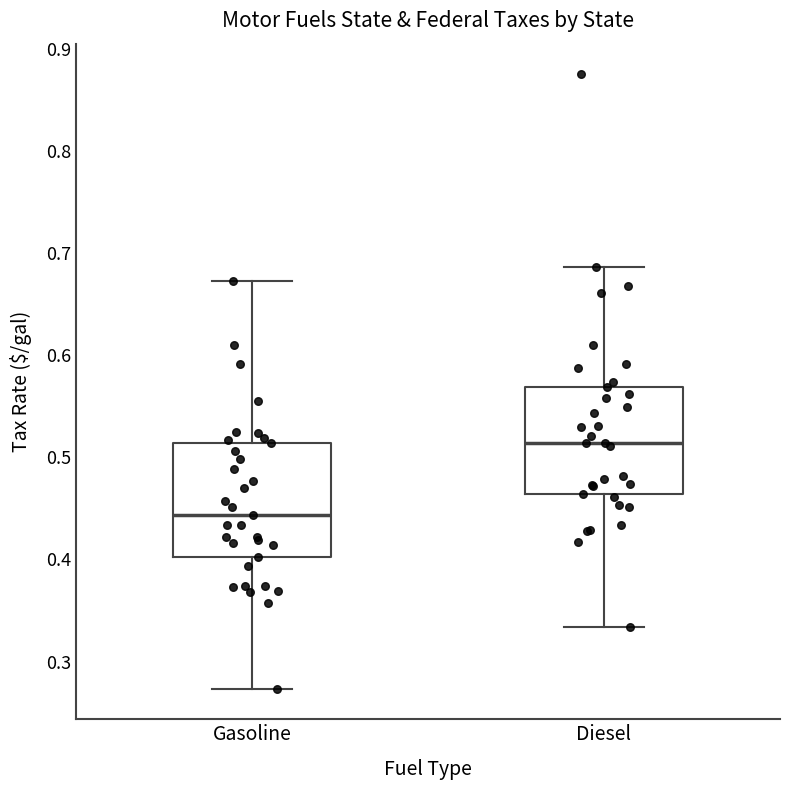

Reading left to right, read every box against the y-axis: the position of its median line, the range the box covers, and the ends of its whiskers. The values are not printed on the chart, so give them approximately, as read against the axis.

Gasoline: median 0.44, box 0.40 to 0.51, whiskers 0.27 to 0.67
Diesel: median 0.51, box 0.46 to 0.57, whiskers 0.33 to 0.69